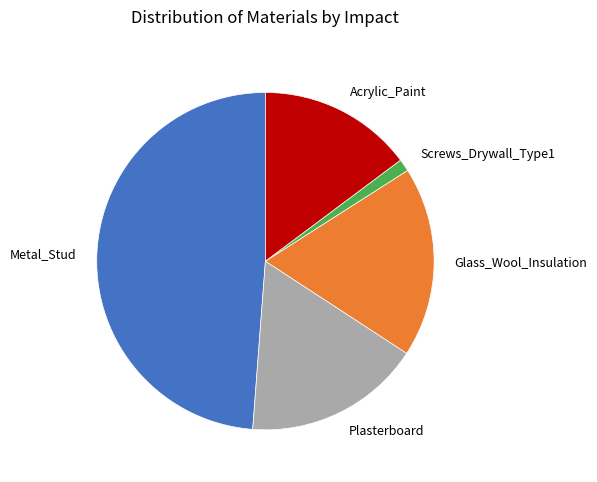

Does Plasterboard account for over 50% of the chart?

No